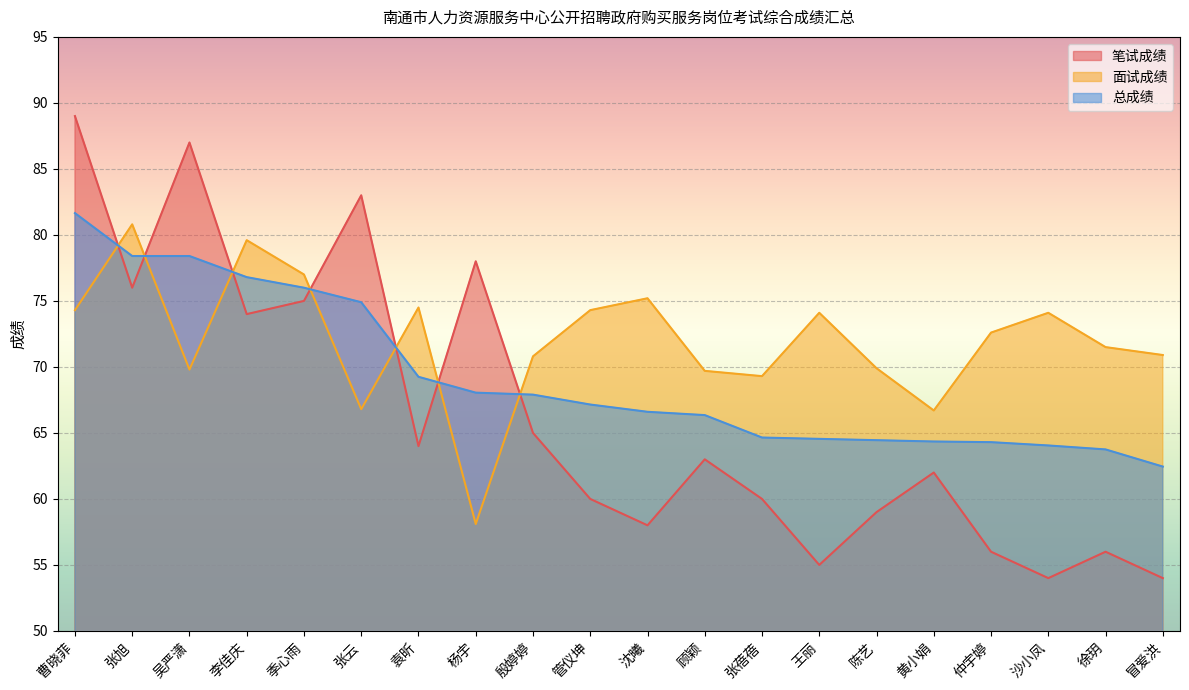

Between which two adjacent categories do 面试成绩 and 笔试成绩 first intersect?

曹晓菲 and 张旭